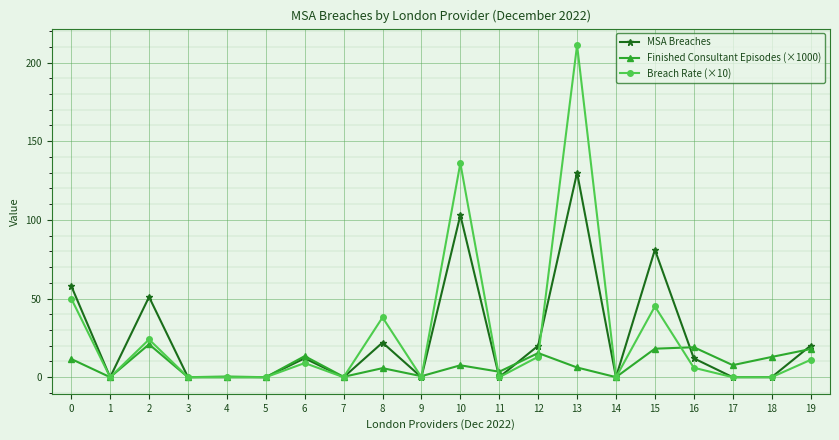

True or false: Finished Consultant Episodes (×1000) has a value of 13.4 at 6.

True